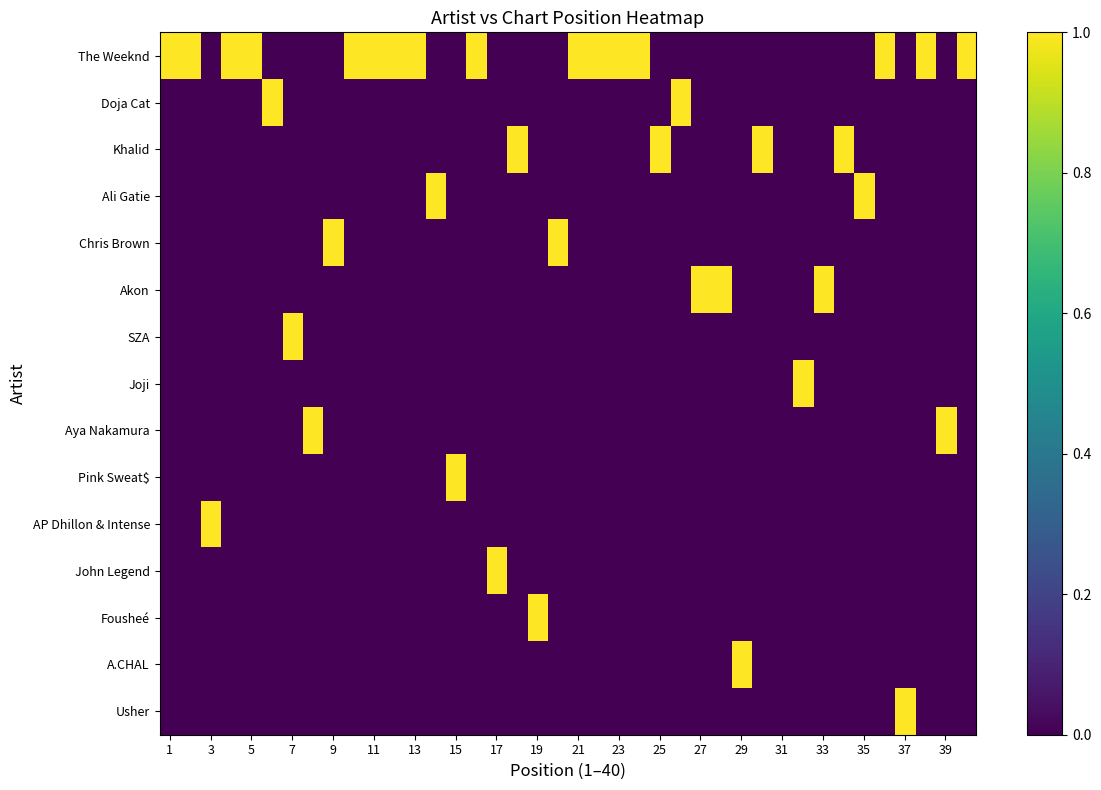

At how many categories does at least one series exceed 0?

39